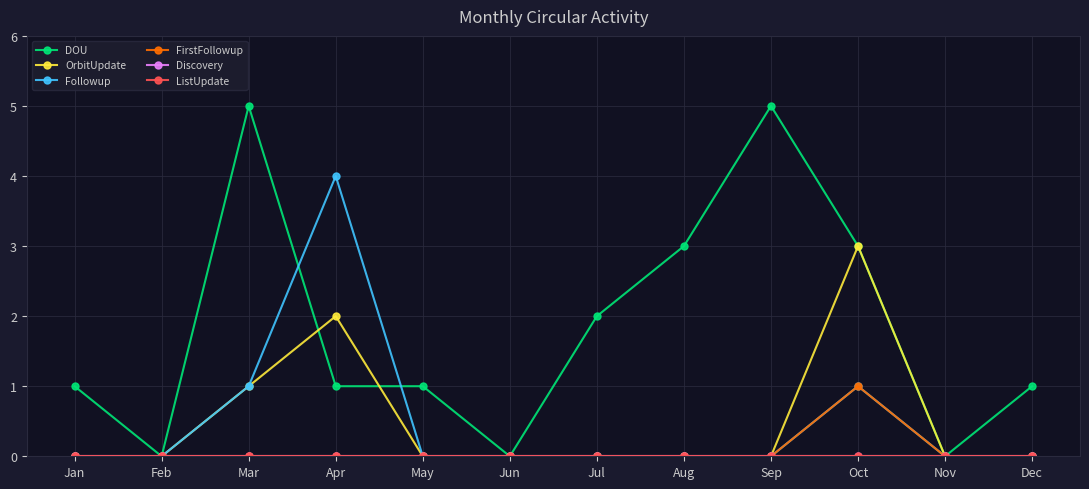

At which label does OrbitUpdate reach its minimum?

Jan